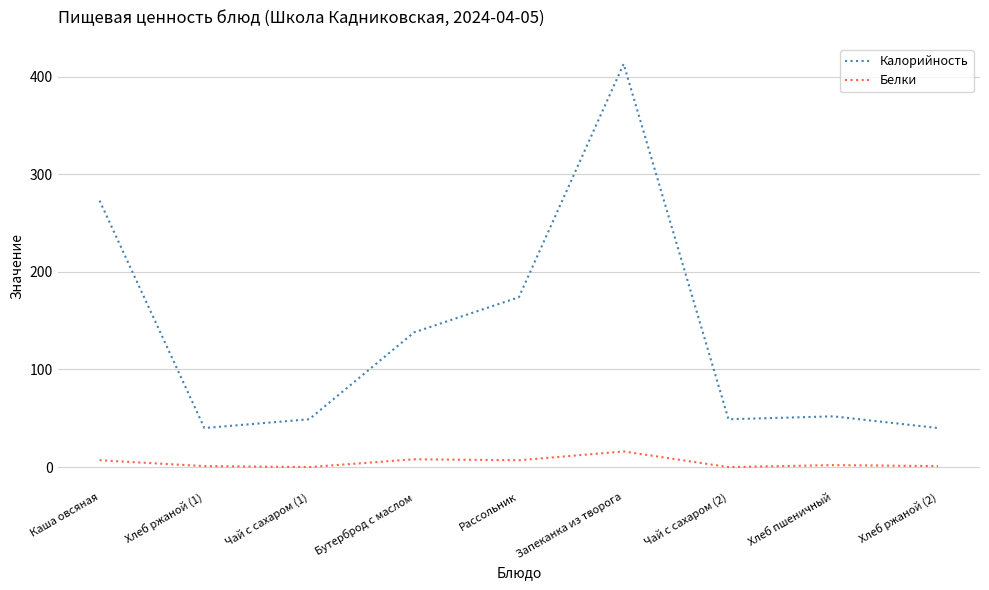

The Белки series shows 7 at Рассольник. True or false?

True